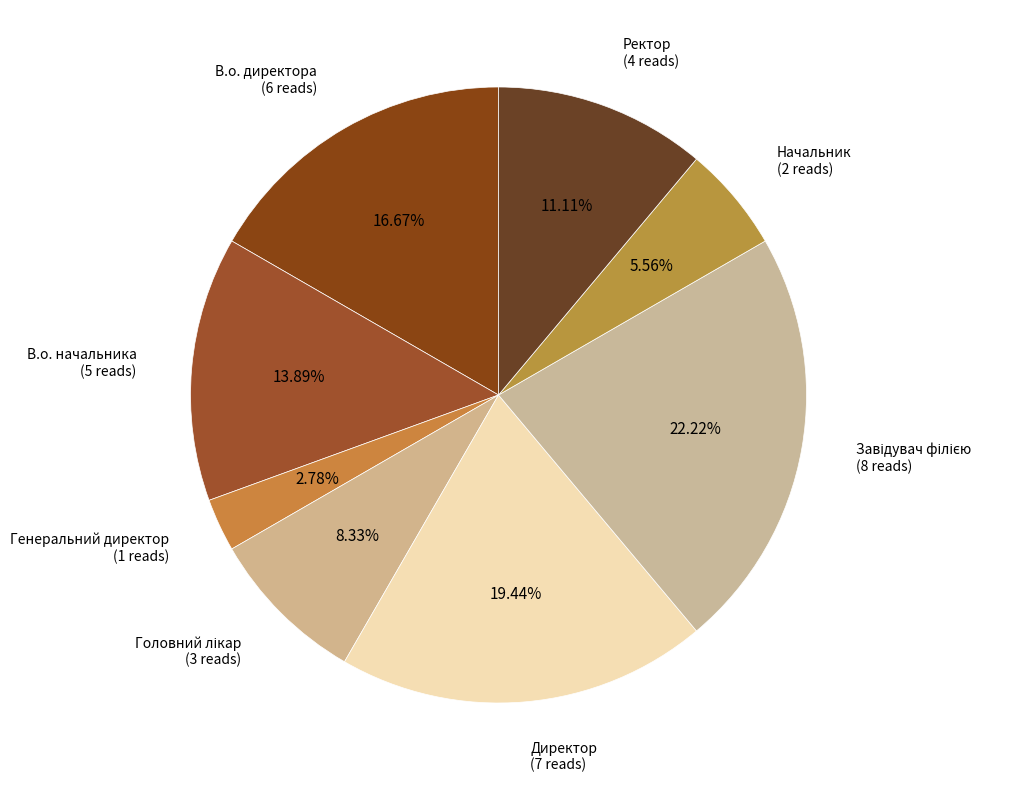

What percentage is the В.о. начальника slice, to the nearest percent?

14%